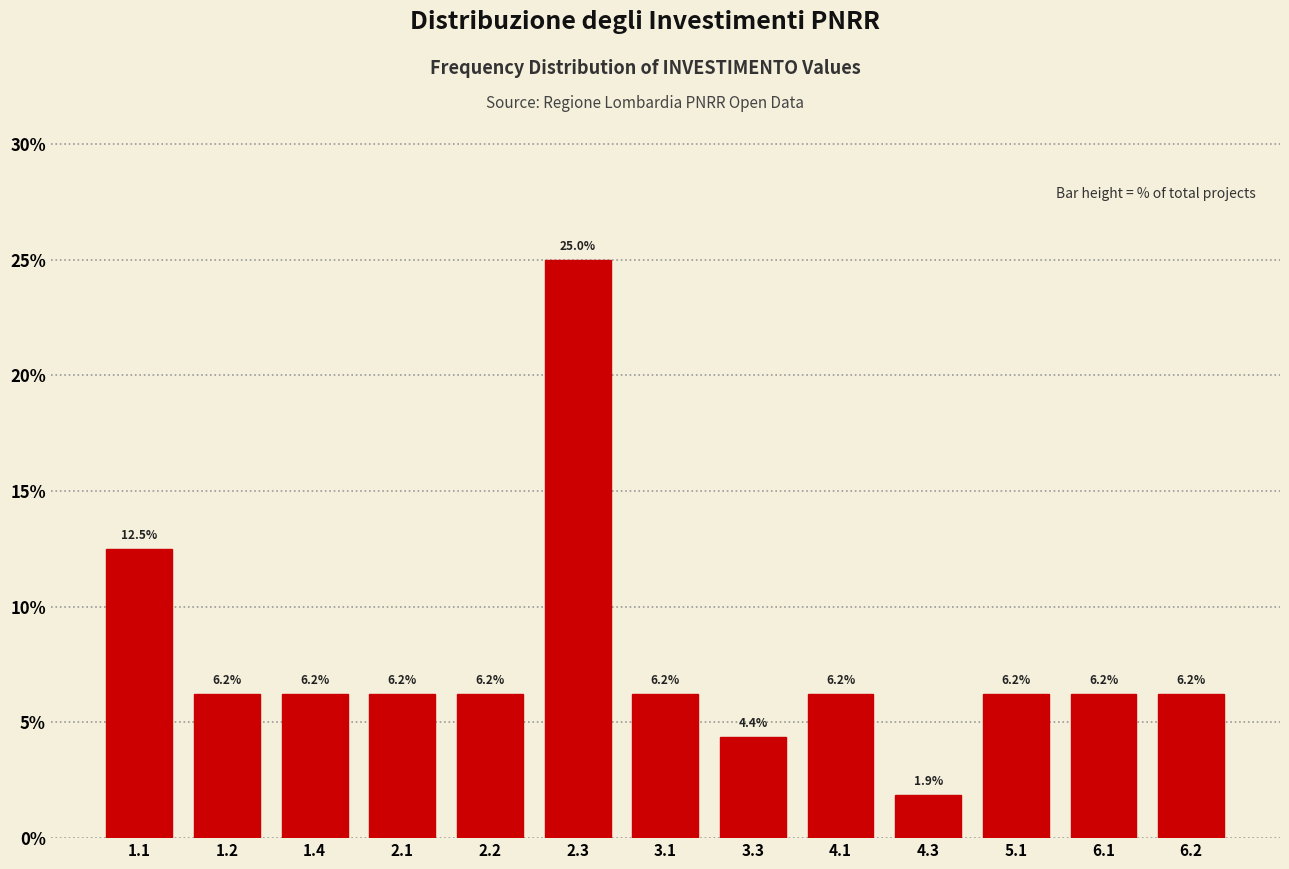

Which has a higher value, 2.2 or 3.3?

2.2